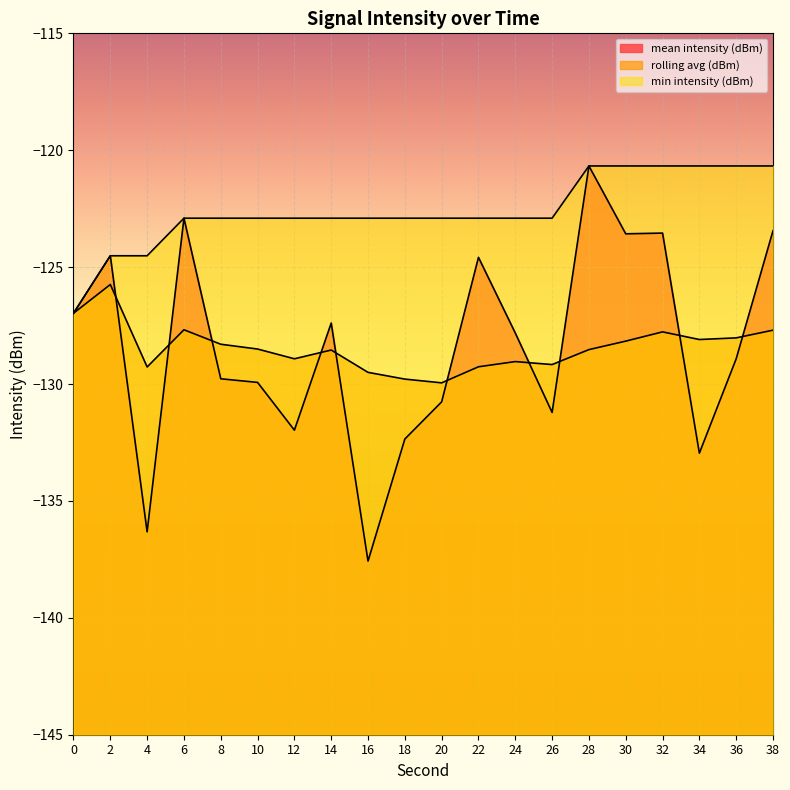

Read the min intensity (dBm) value at 2.

-124.5